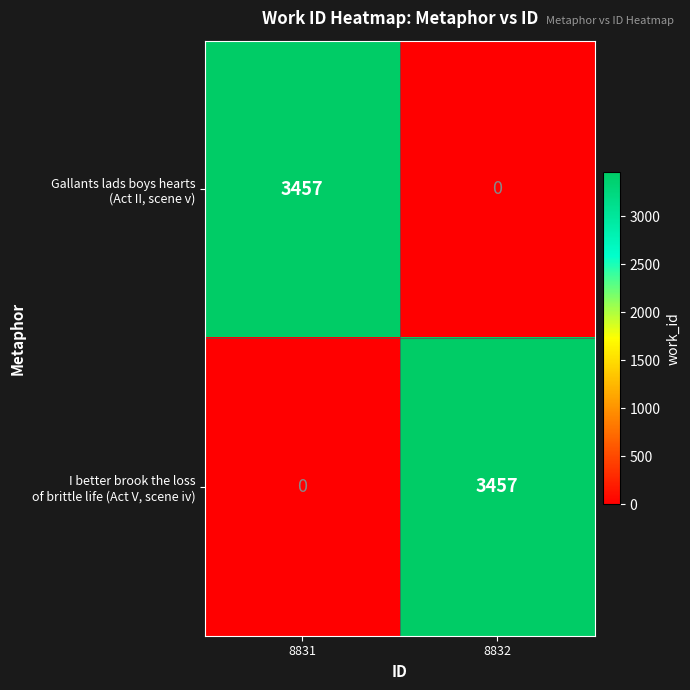

What is the total value across all series at 8832?

3457